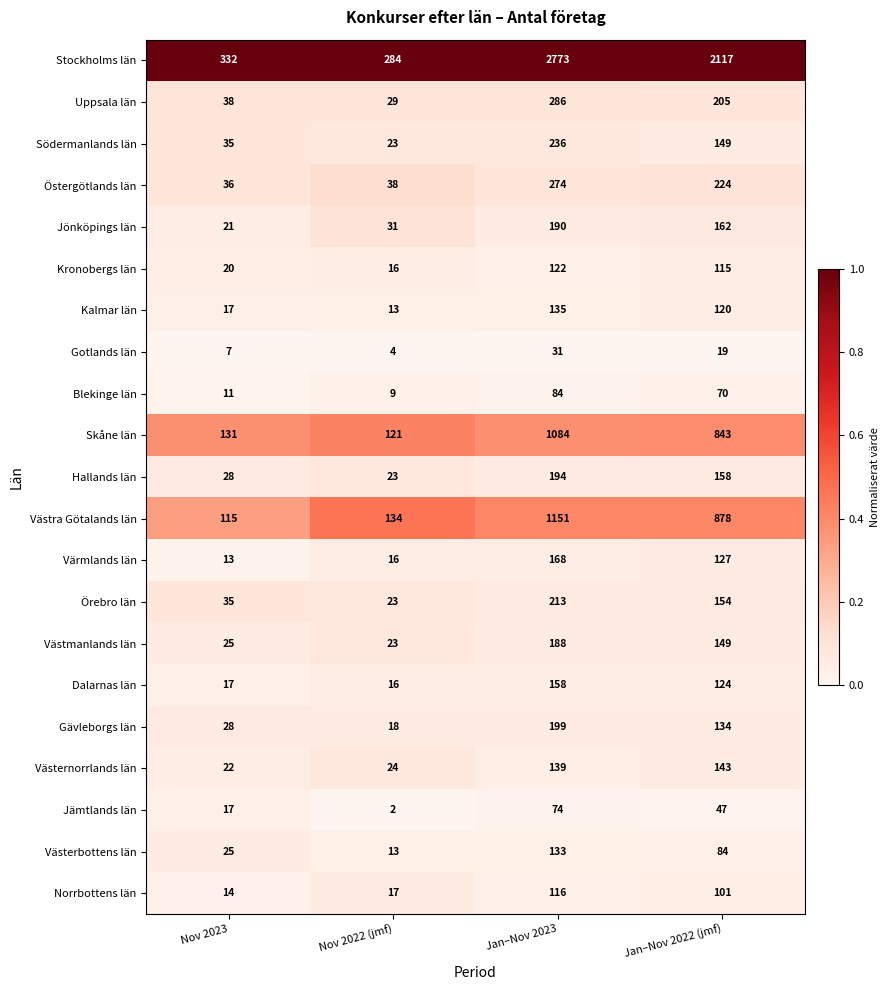

Is the value of Blekinge län at Nov 2022 (jmf) greater than the value of Jönköpings län at Jan–Nov 2023?

No